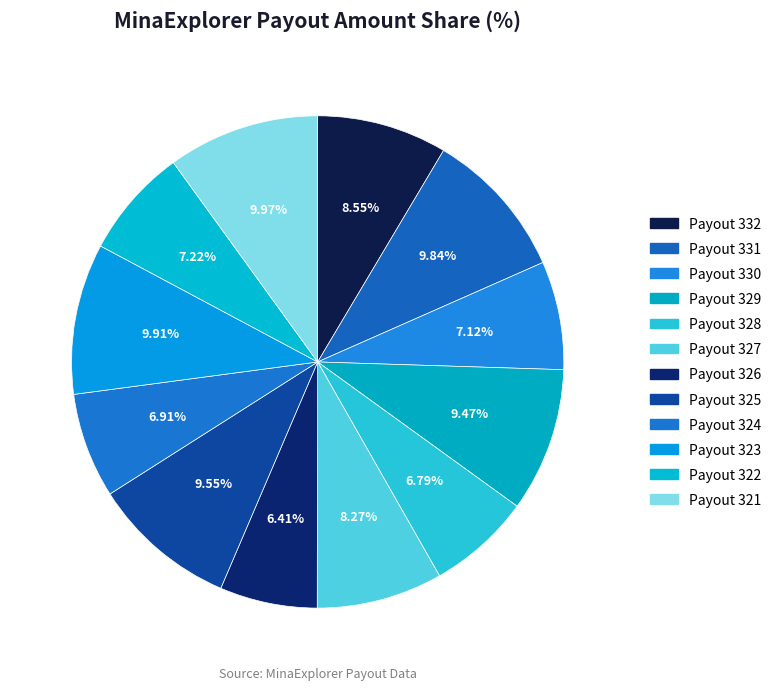

To the nearest percent, what portion does Payout 321 represent?

10%